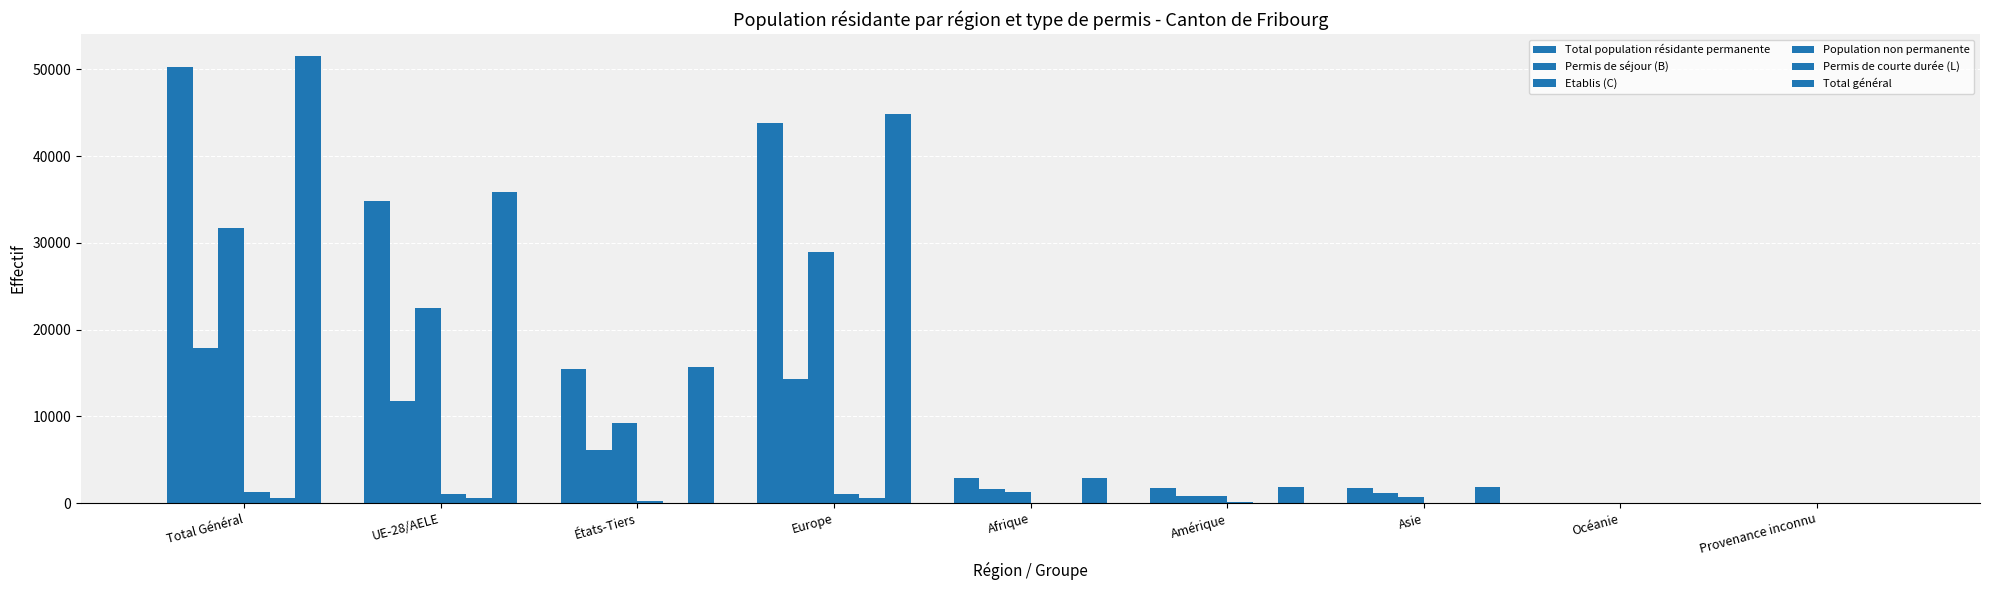

Are the bars grouped side by side (vs. stacked)?

Yes